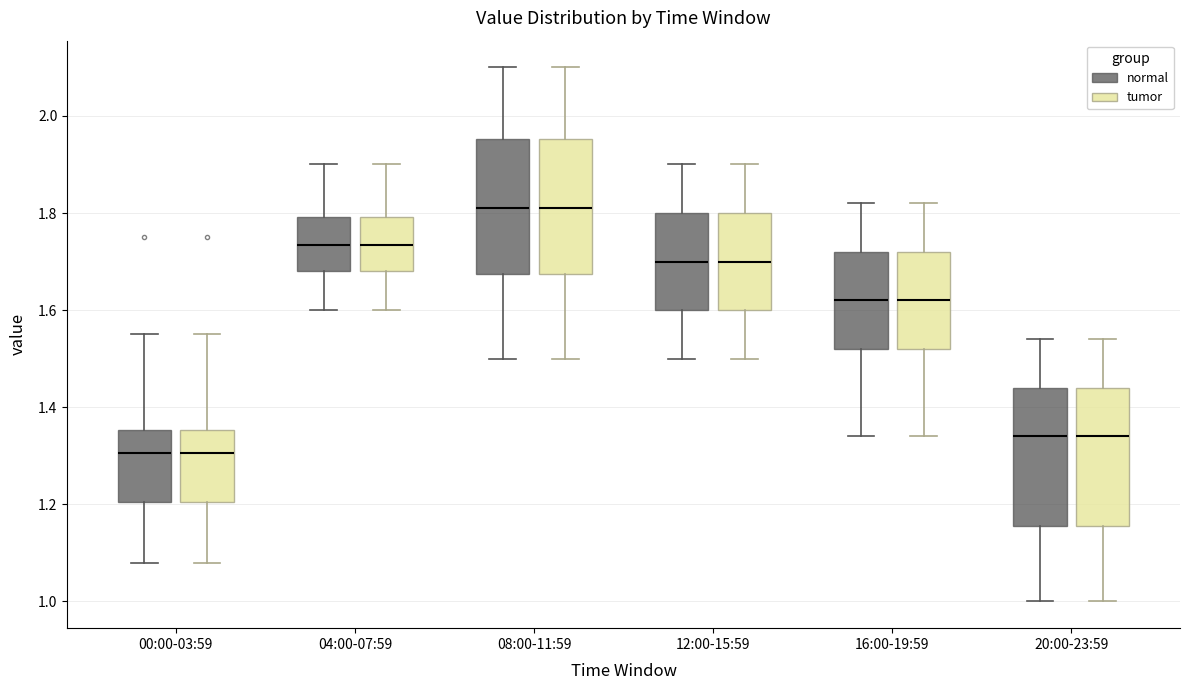

Where is the lower edge of the box for 08:00-11:59 (normal) on the y-axis? The values are not printed on the chart, so give them approximately, as read against the axis.

1.68